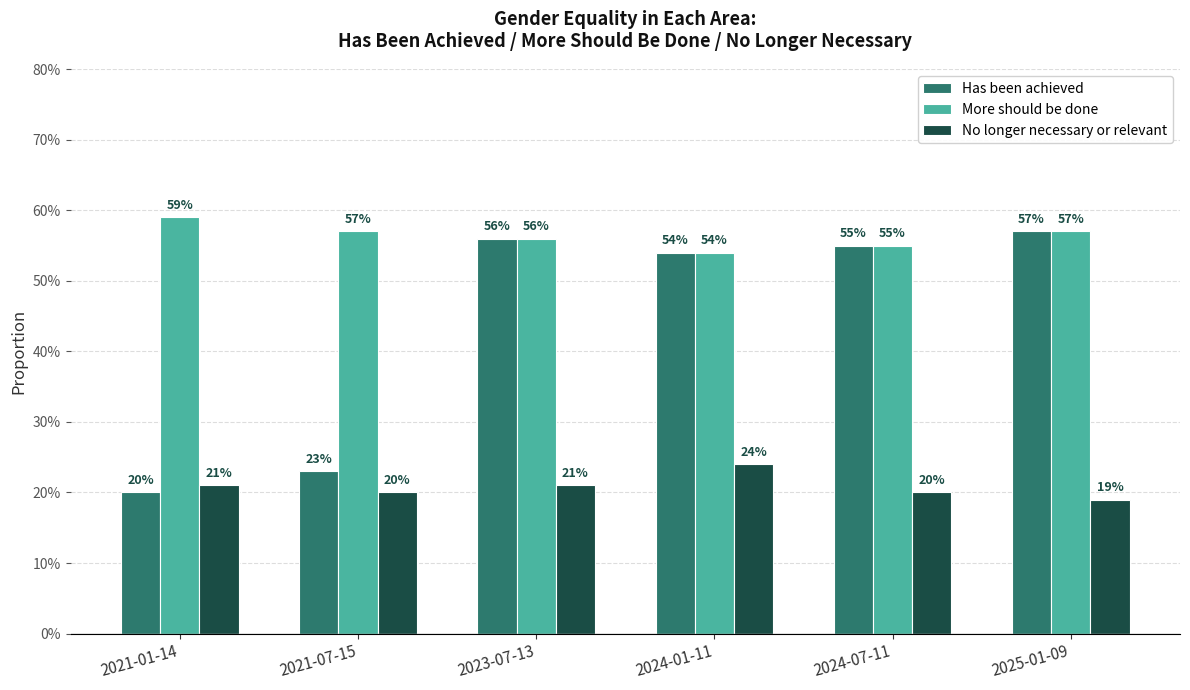

Does the chart contain stacked bars?

No